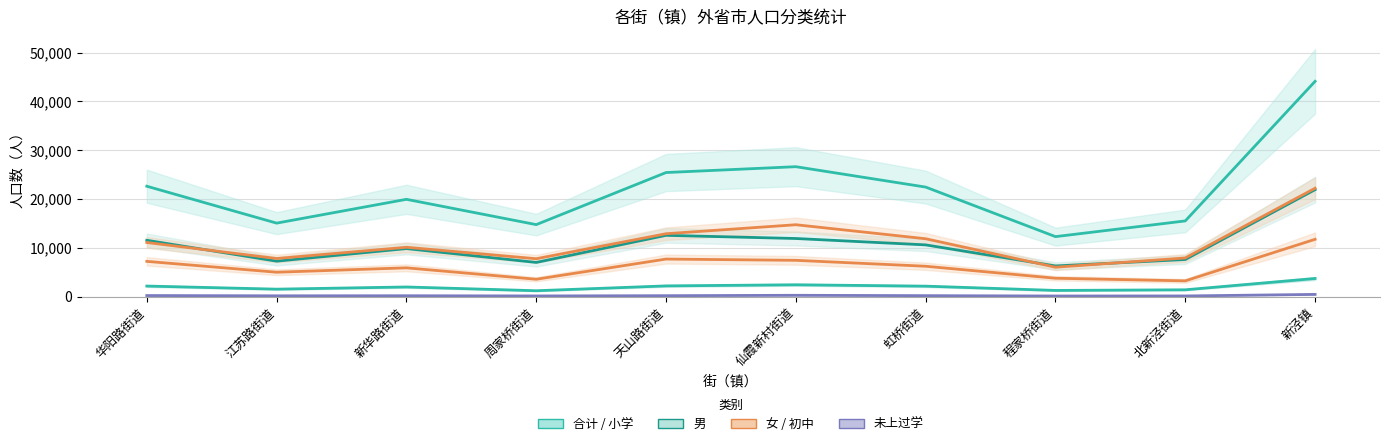

Is it true that 初中 equals 2643 at 江苏路街道?

False